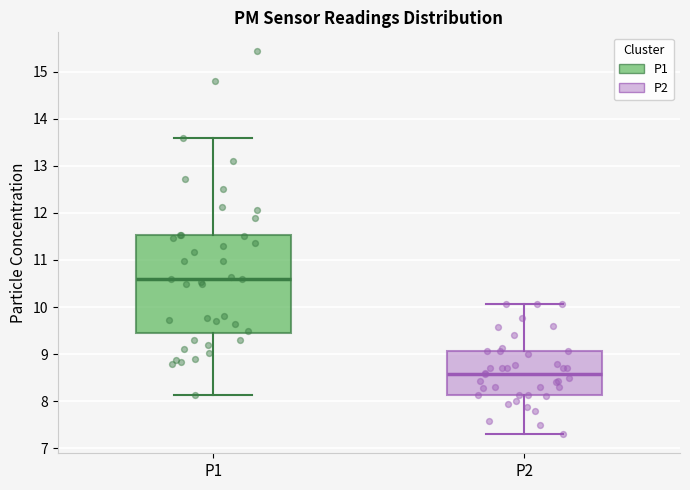

Where is the upper edge of the box for P2 on the y-axis? The values are not printed on the chart, so give them approximately, as read against the axis.

9.1